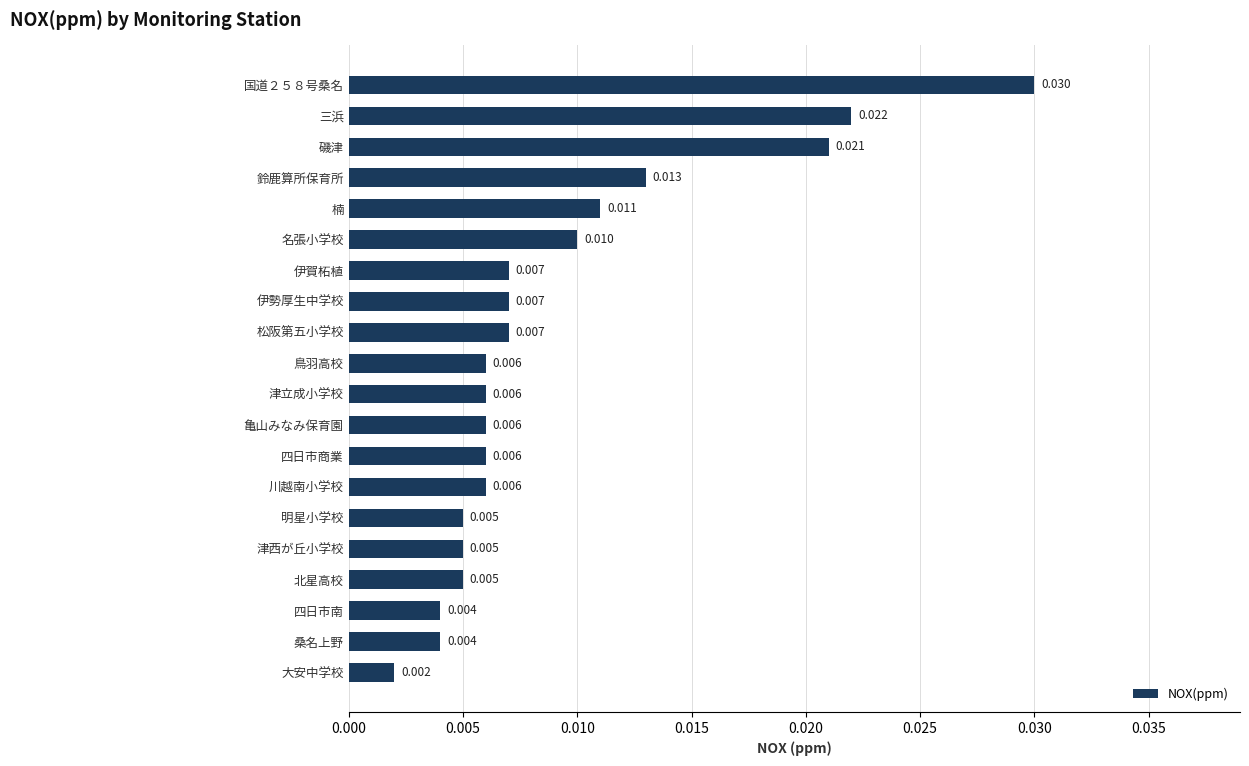

Between 名張小学校 and 津立成小学校, which is larger?

名張小学校